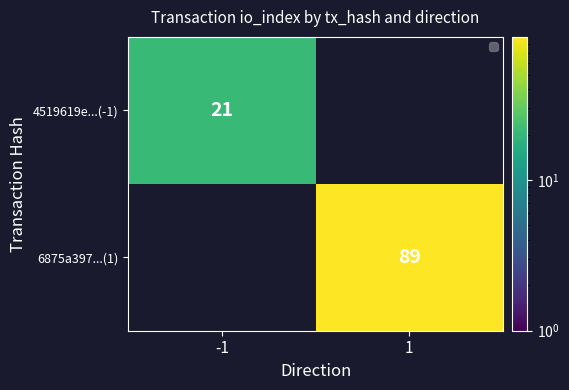

Which label corresponds to the smallest value in the chart?

1